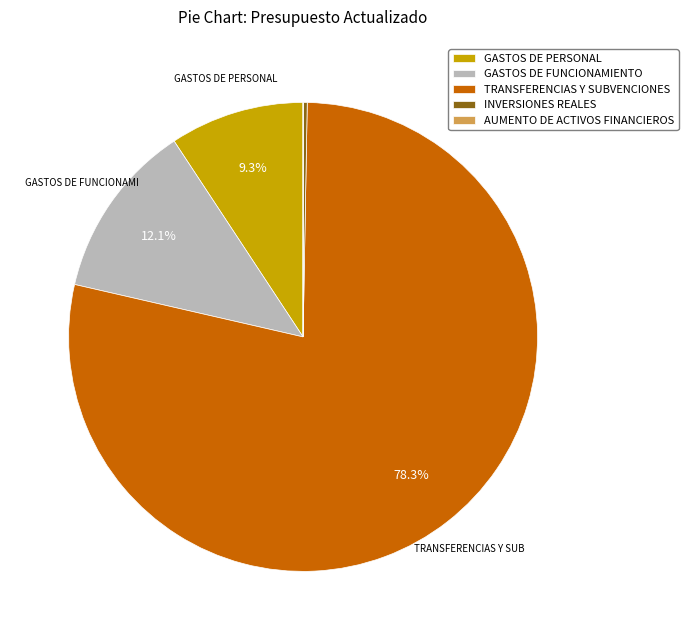

Is the sum of INVERSIONES REALES and GASTOS DE FUNCIONAMIENTO greater than half?

No